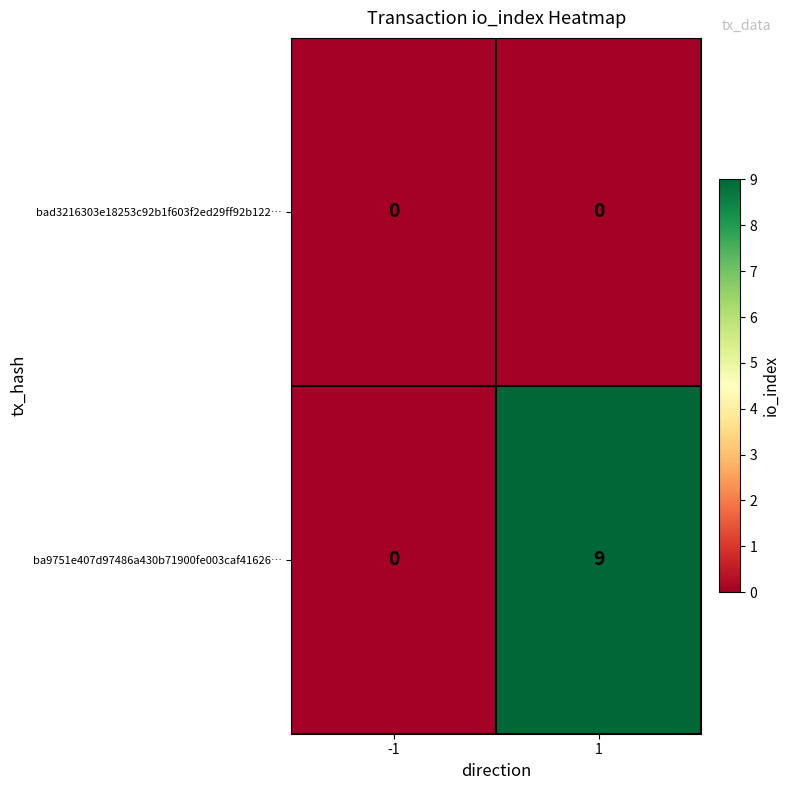

Reading right to left, transcribe all the data shown in this chart.

bad3216303e18253c92b1f603f2ed29ff92b122…: 1=0	-1=0
ba9751e407d97486a430b71900fe003caf41626…: 1=9	-1=0